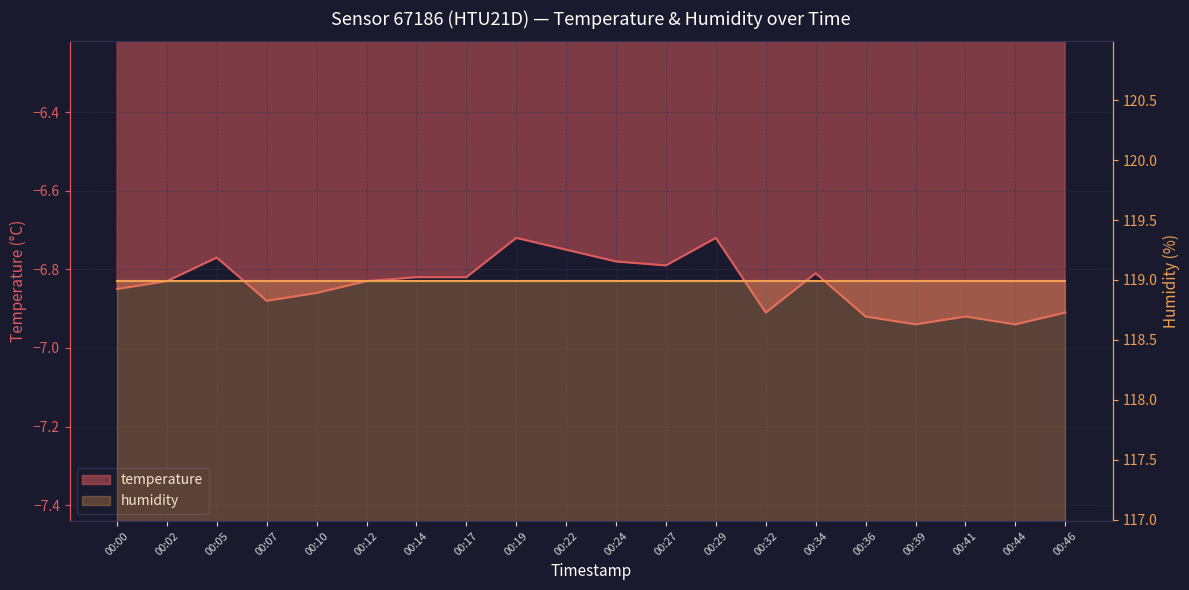

Reading right to left, transcribe all the data shown in this chart.

-6.9	-6.9	-6.9	-6.9	-6.9	-6.8	-6.9	-6.7	-6.8	-6.8	-6.8	-6.7	-6.8	-6.8	-6.8	-6.9	-6.9	-6.8	-6.8	-6.8